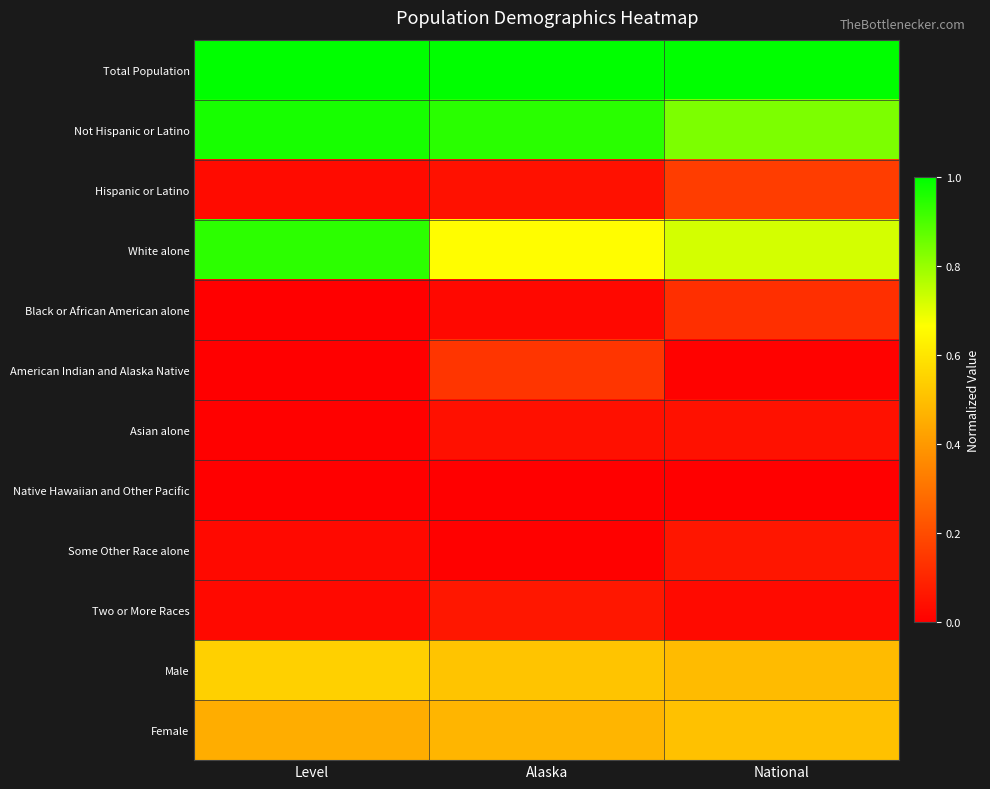

Reading right to left, list all the values displayed in this chart.

Total Population: National=1.0	Alaska=1.0	Level=1.0
Not Hispanic or Latino: National=0.8	Alaska=0.9	Level=1.0
Hispanic or Latino: National=0.2	Alaska=0.0	Level=0.0
White alone: National=0.7	Alaska=0.7	Level=0.9
Black or African American alone: National=0.1	Alaska=0.0	Level=0.0
American Indian and Alaska Native: National=0.0	Alaska=0.1	Level=0.0
Asian alone: National=0.0	Alaska=0.0	Level=0.0
Native Hawaiian and Other Pacific: National=0.0	Alaska=0.0	Level=0.0
Some Other Race alone: National=0.1	Alaska=0.0	Level=0.0
Two or More Races: National=0.0	Alaska=0.1	Level=0.0
Male: National=0.5	Alaska=0.5	Level=0.5
Female: National=0.5	Alaska=0.5	Level=0.5